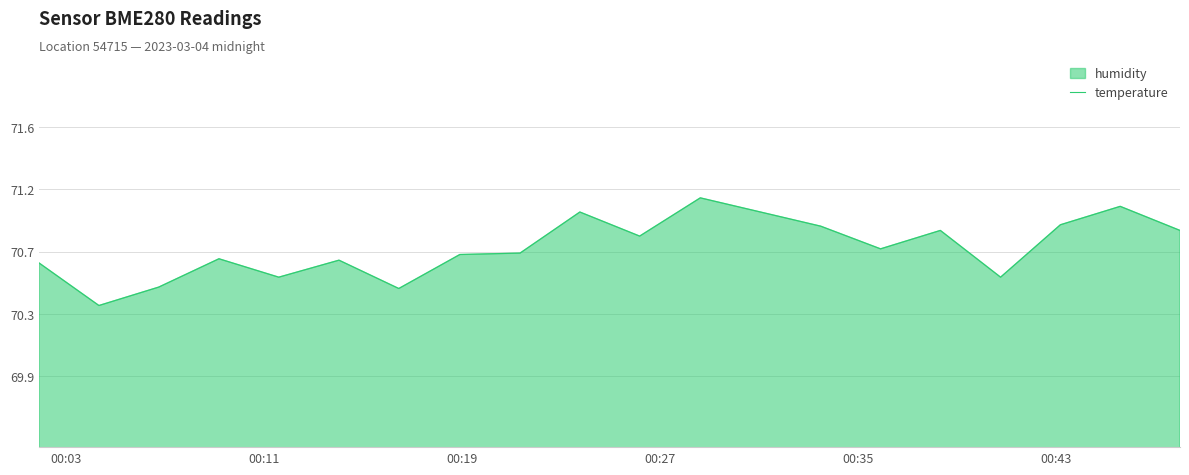

True or false: temperature and humidity intersect in this chart.

False